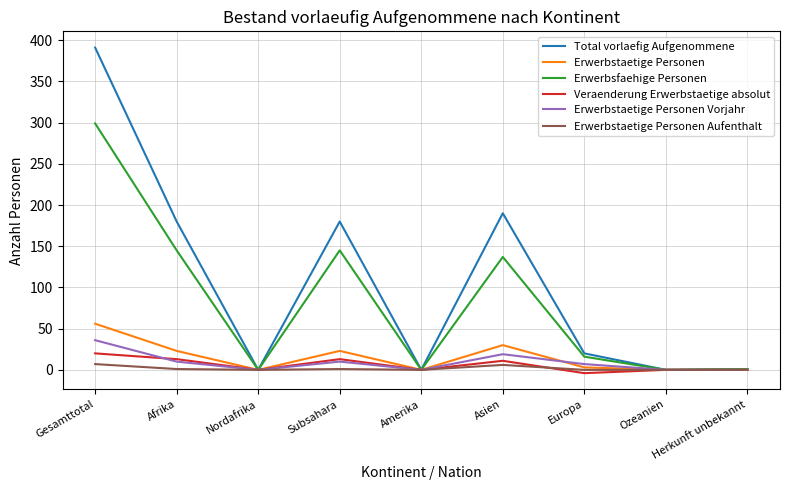

Which series changed the most between Gesamttotal and Asien?

Total vorlaefig Aufgenommene